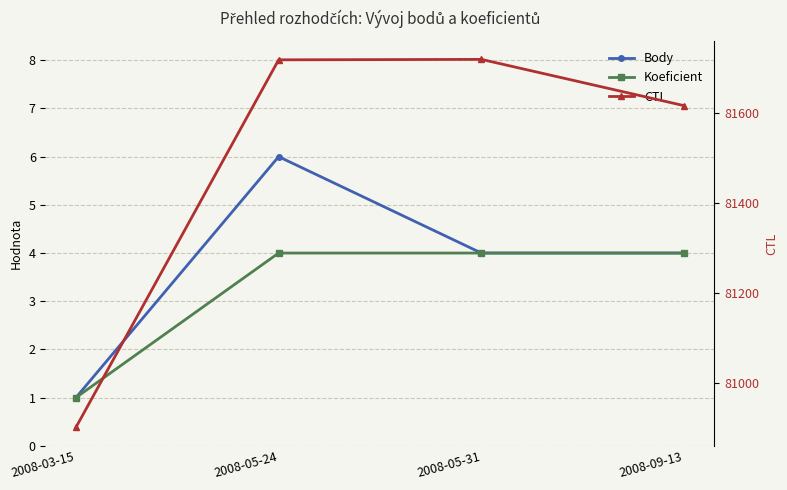

What is the difference between the maximum and second lowest values in the Body series?

2